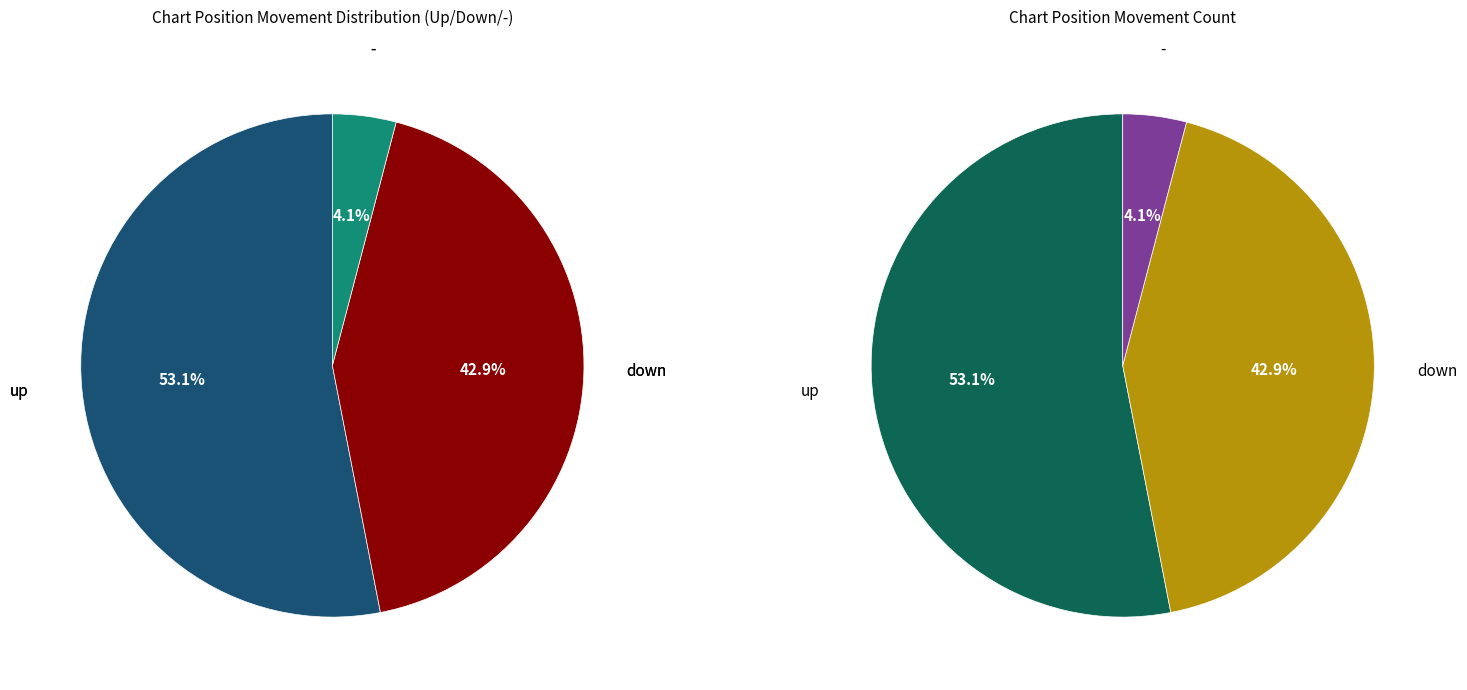

To the nearest percent, what is the difference between the largest and smallest slice percentages?

49%